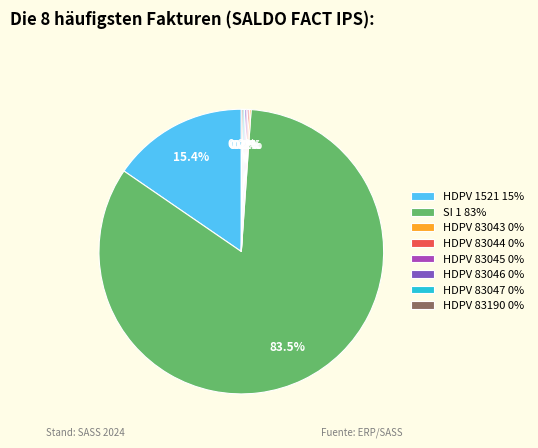

To the nearest percent, what is the average slice percentage?

12%